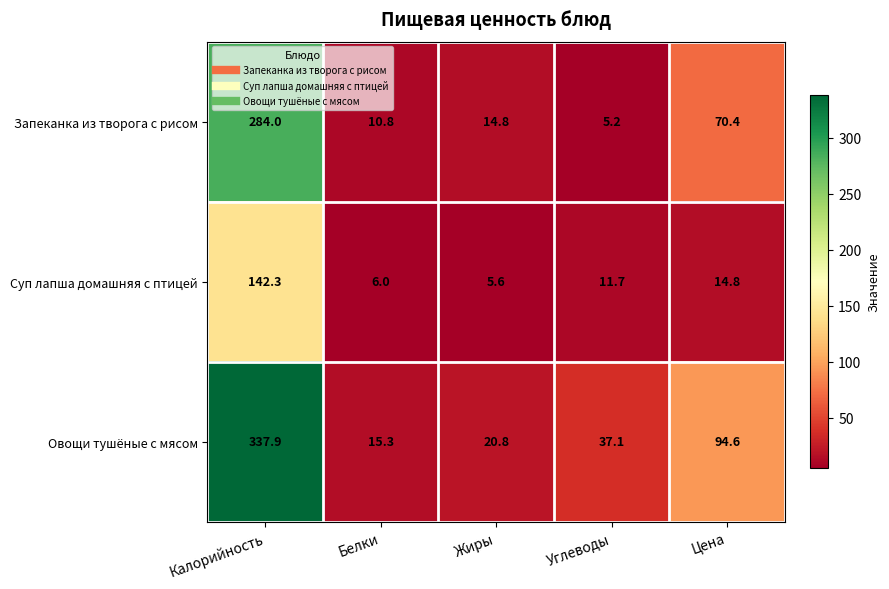

Reading left to right, list all the values displayed in this chart.

Запеканка из творога с рисом: 284.0	10.8	14.8	5.2	70.4
Суп лапша домашняя с птицей: 142.3	6.0	5.6	11.7	14.8
Овощи тушёные с мясом: 337.9	15.3	20.8	37.1	94.6